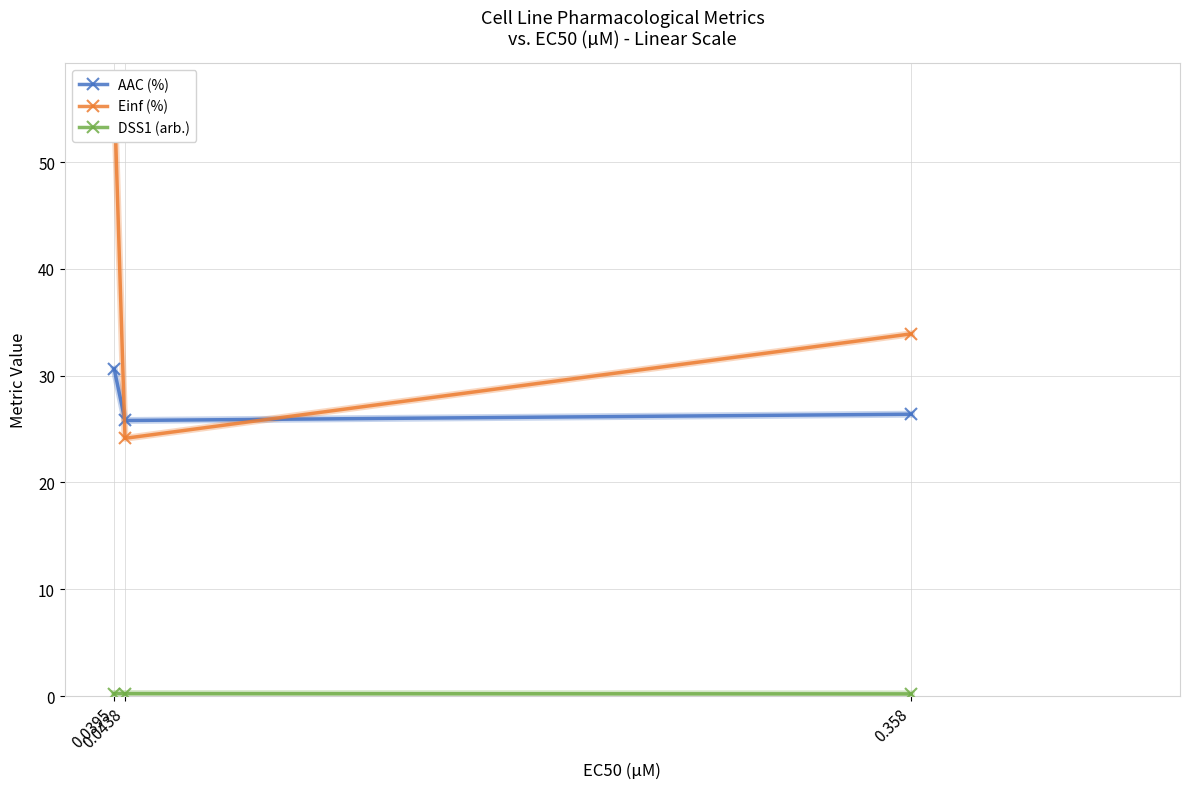

Is this an area chart (filled region under the line)?

No